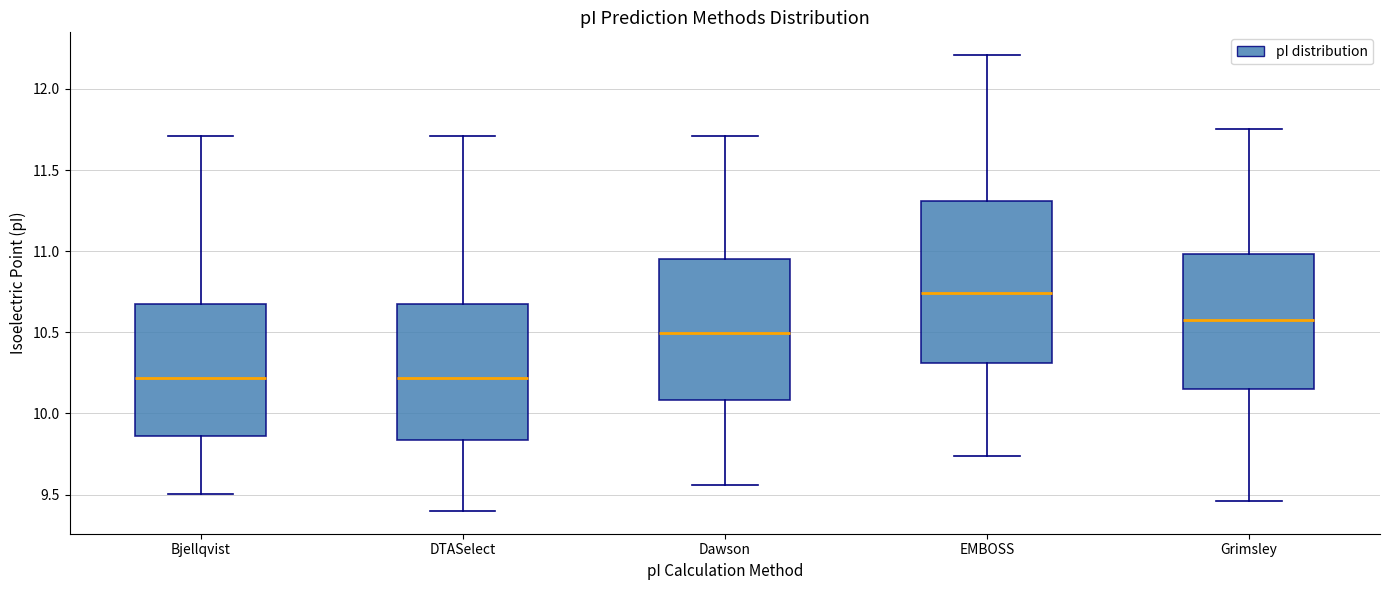

Reading left to right, read every box against the y-axis: the position of its median line, the range the box covers, and the ends of its whiskers. The values are not printed on the chart, so give them approximately, as read against the axis.

Bjellqvist: median 10.20, box 9.85 to 10.65, whiskers 9.50 to 11.70
DTASelect: median 10.20, box 9.85 to 10.65, whiskers 9.40 to 11.70
Dawson: median 10.50, box 10.10 to 10.95, whiskers 9.55 to 11.70
EMBOSS: median 10.75, box 10.30 to 11.30, whiskers 9.75 to 12.20
Grimsley: median 10.60, box 10.15 to 11.00, whiskers 9.45 to 11.75